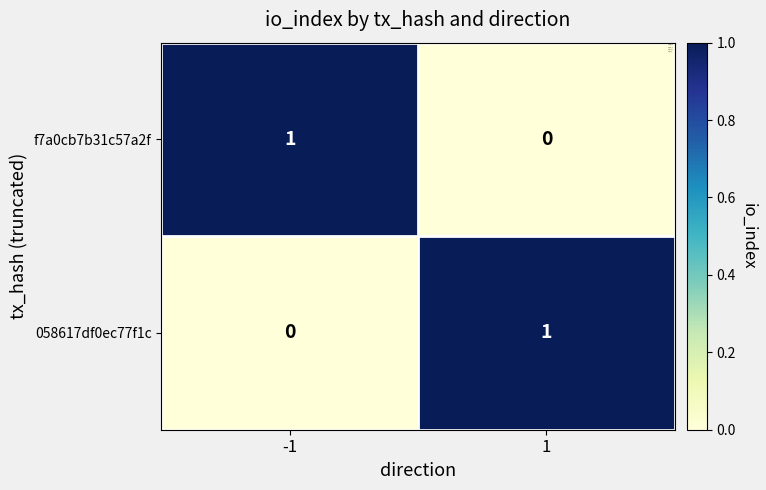

Reading left to right, extract all data points from this chart.

f7a0cb7b31c57a2f: -1=1	1=0
058617df0ec77f1c: -1=0	1=1